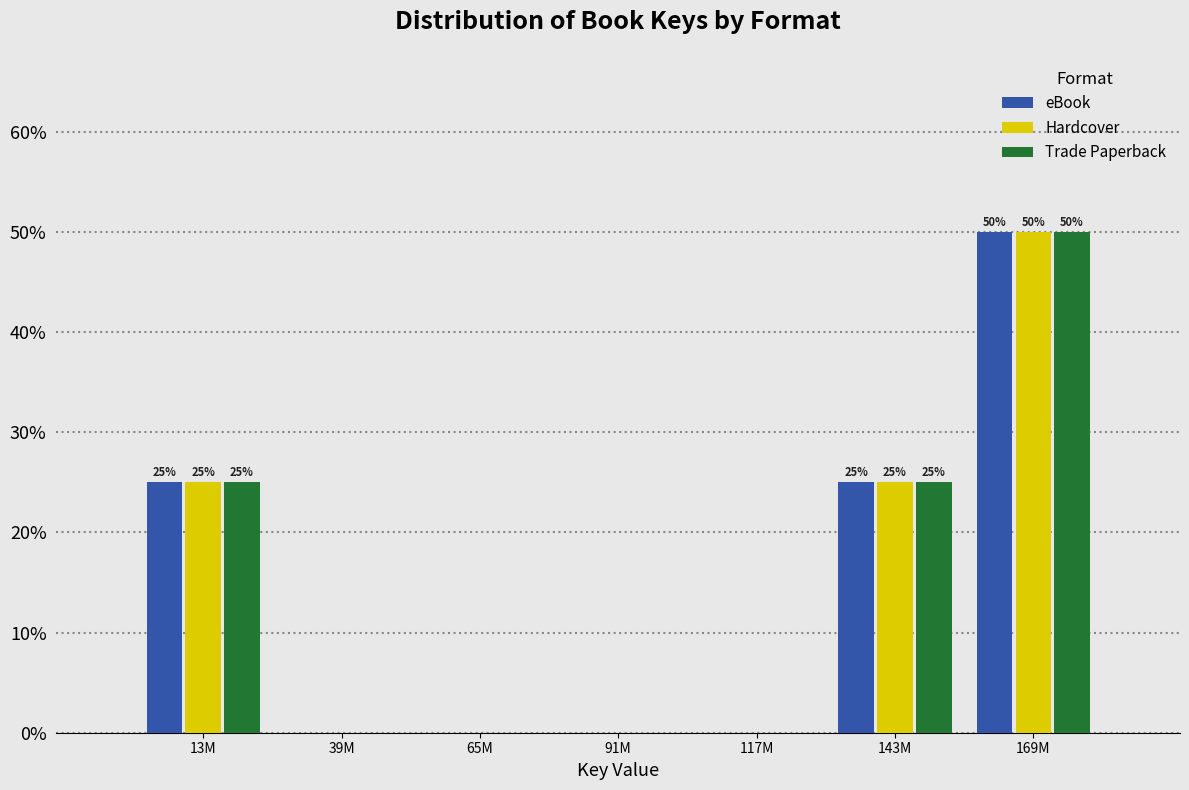

Reading left to right, what are all the values shown in this chart?

eBook: 13M=25	39M=0	65M=0	91M=0	117M=0	143M=25	169M=50
Hardcover: 13M=25	39M=0	65M=0	91M=0	117M=0	143M=25	169M=50
Trade Paperback: 13M=25	39M=0	65M=0	91M=0	117M=0	143M=25	169M=50